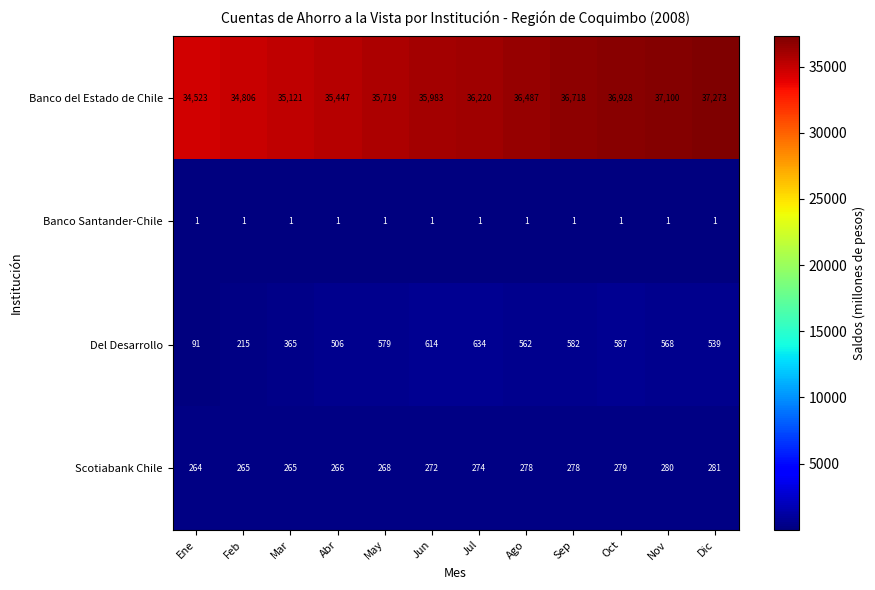

At how many categories does at least one series exceed 20321?

12